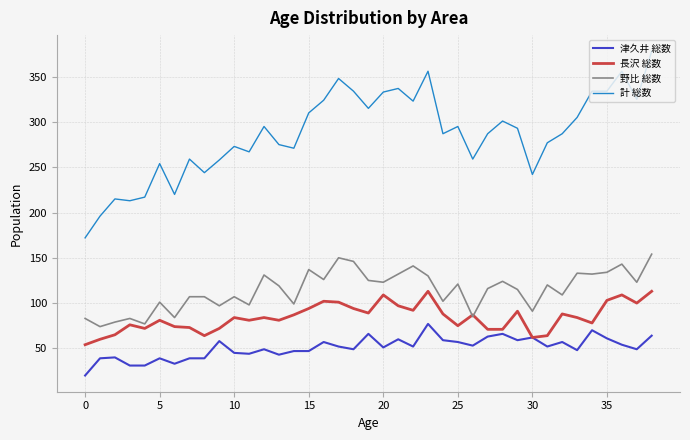

True or false: 長沢 総数 and 計 総数 intersect in this chart.

False